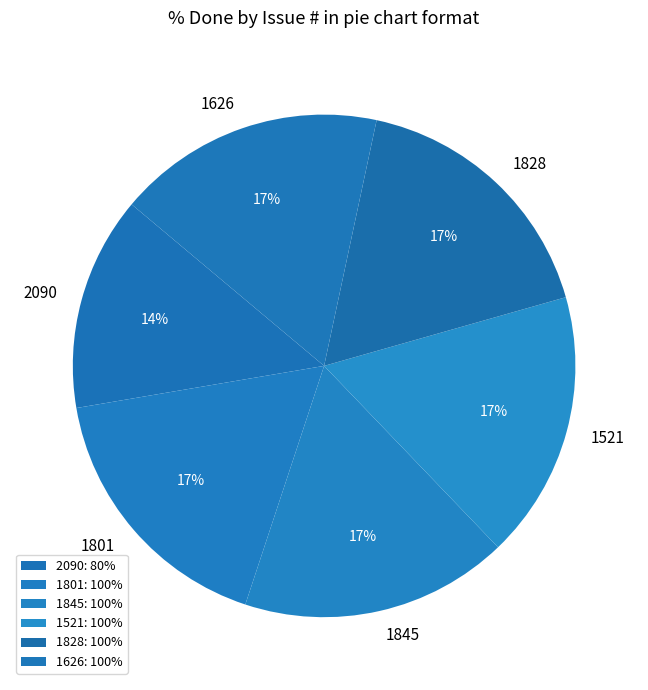

Count the number of slices in the pie.

6